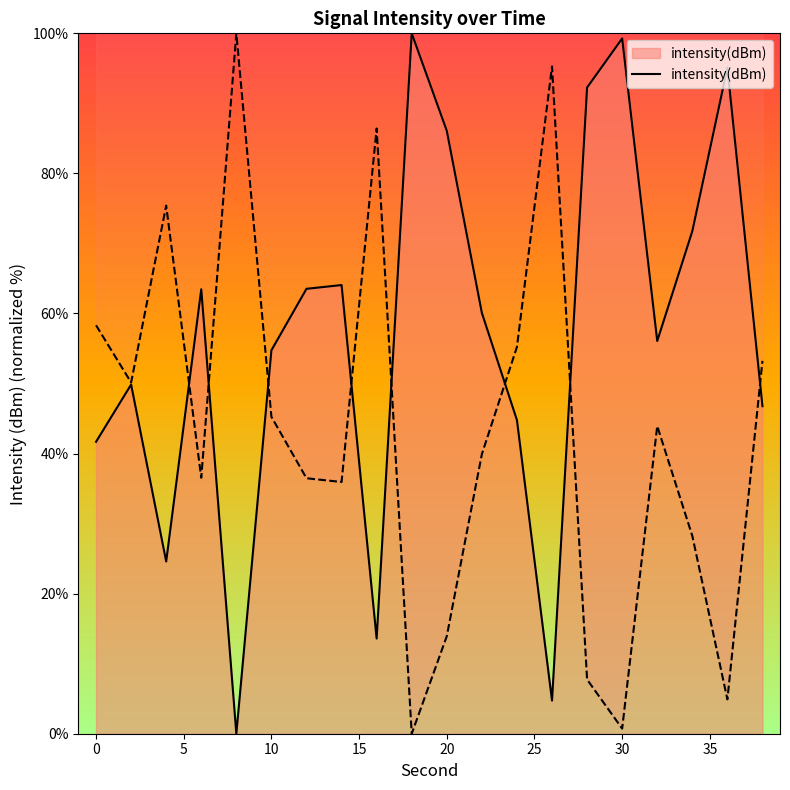

How many data points are above 60?

10